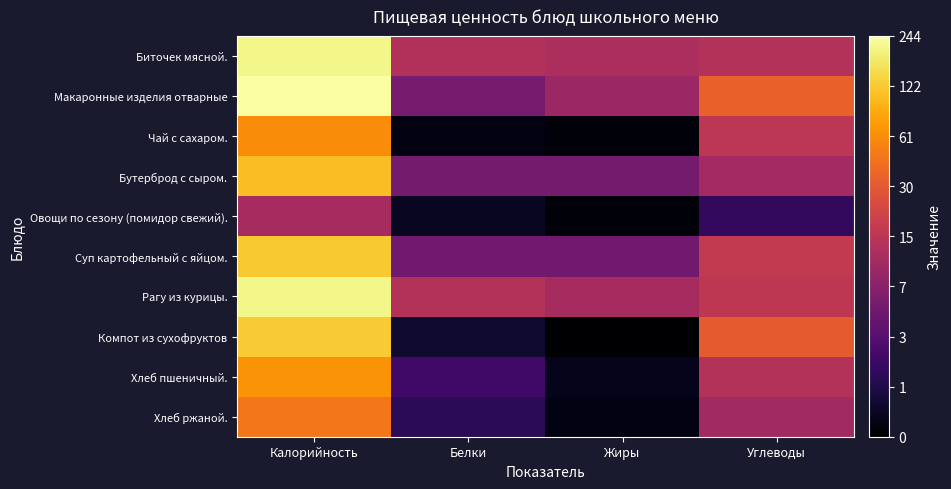

What is the spread (max minus min) of values at Белки?

2.4